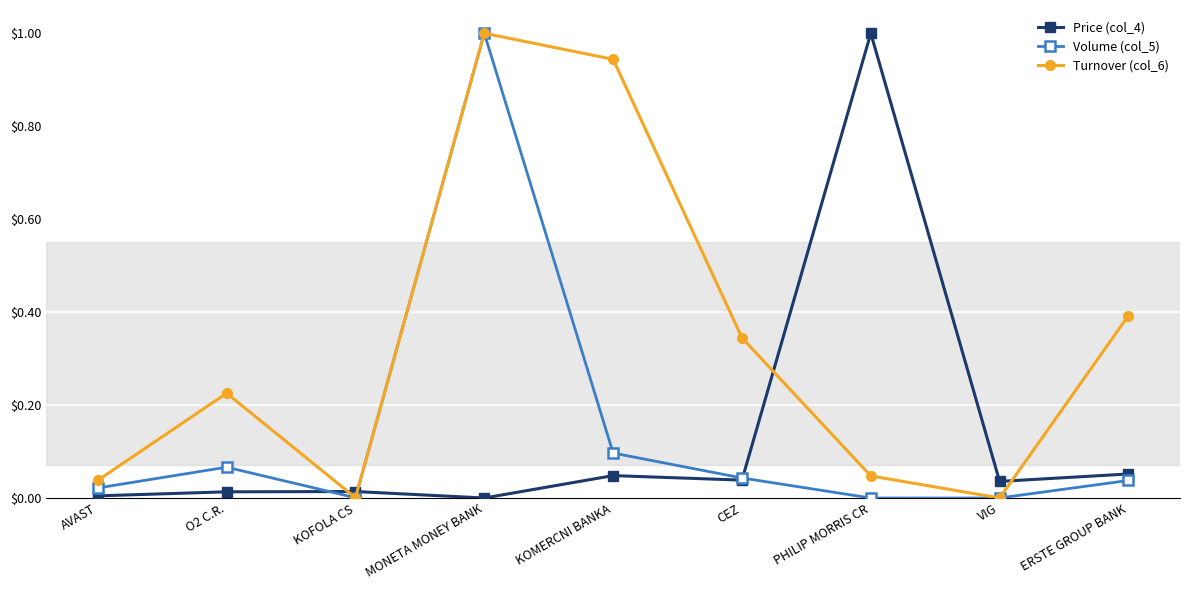

The value of Turnover (col_6) at ERSTE GROUP BANK is 0.4. True or false?

True